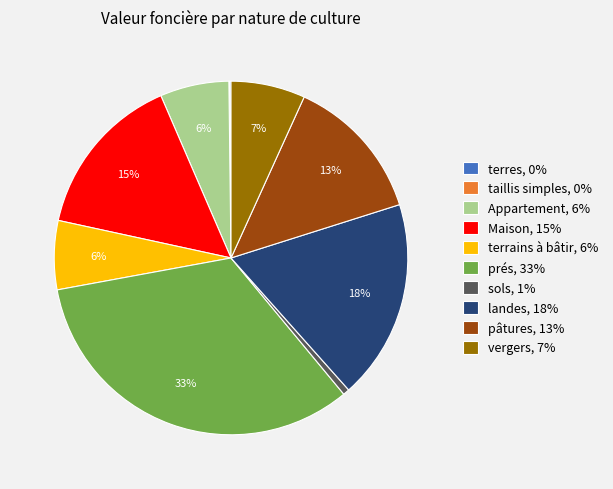

Does any single category account for the majority?

No